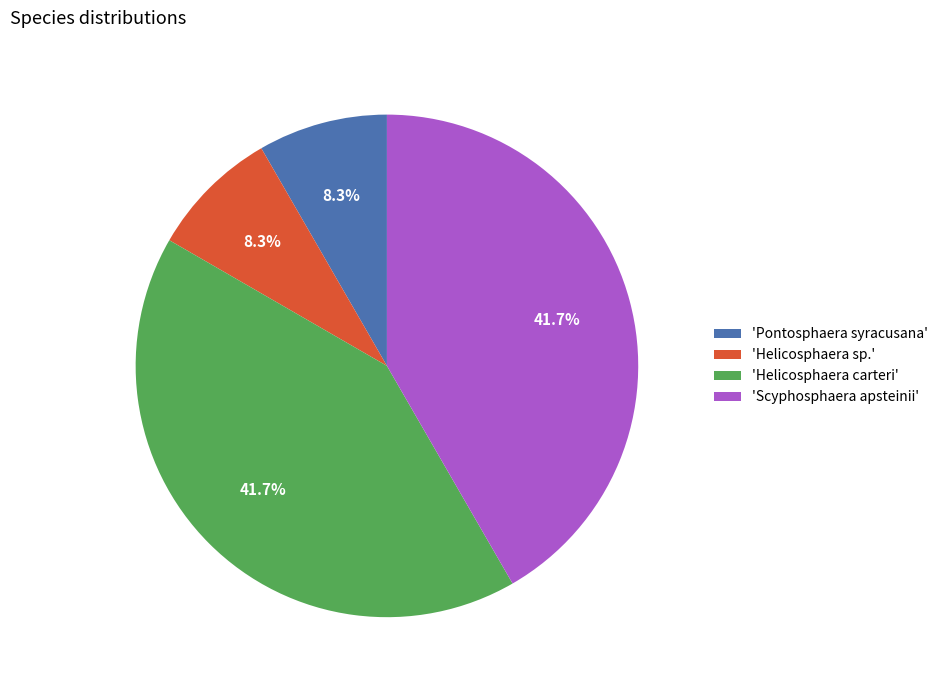

Is there a majority slice in this chart?

No